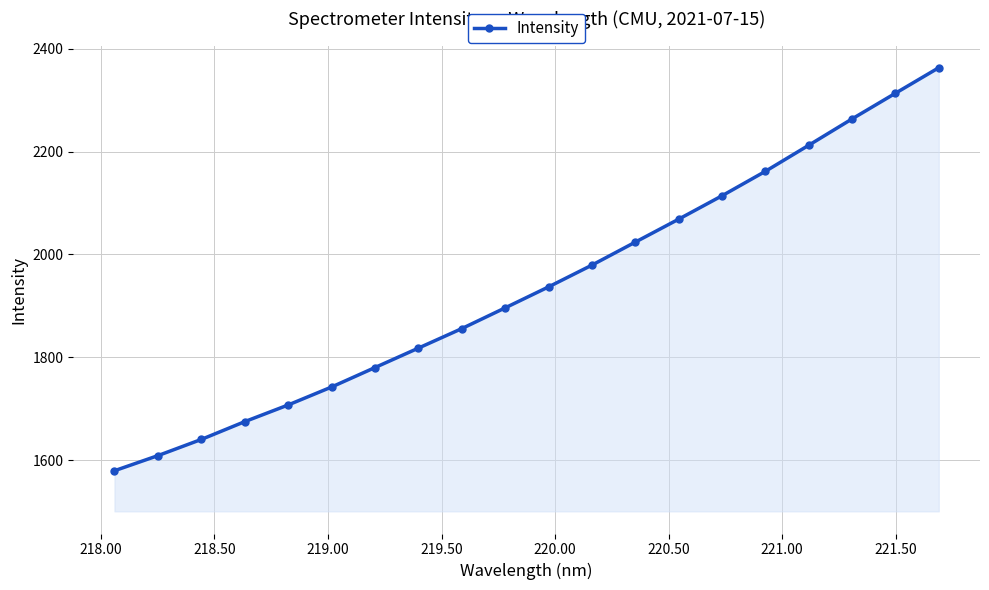

What is the sum of all values?

38737.3